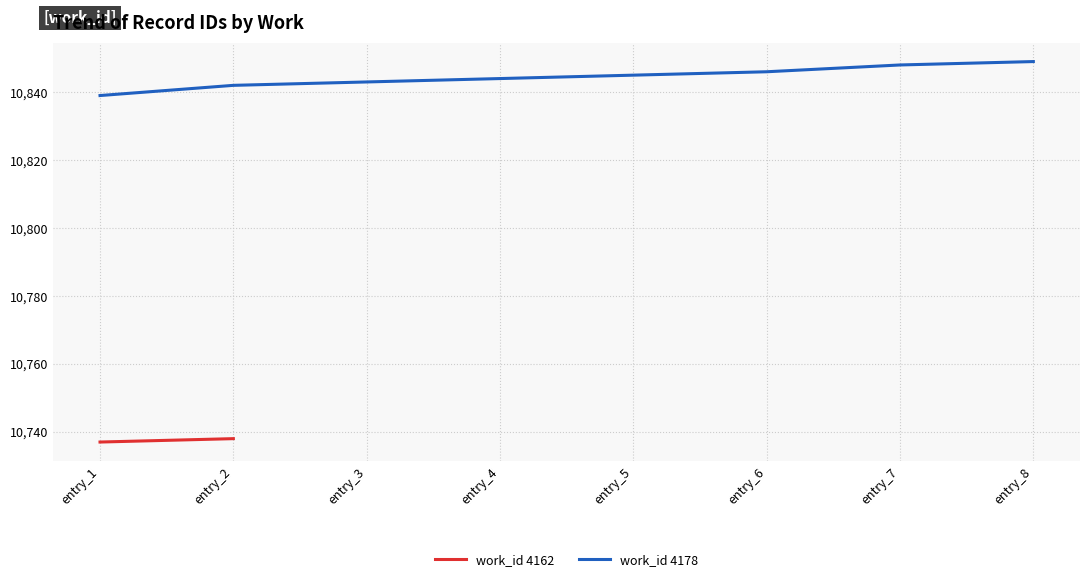

The value of work_id 4178 at entry_7 is 3665. True or false?

False